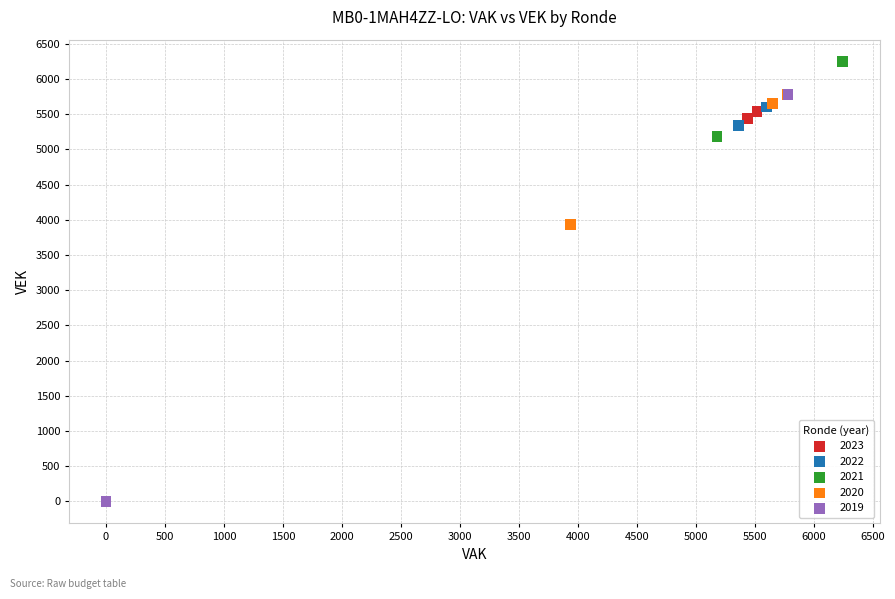

What are all the series names shown in the legend?

2023, 2022, 2021, 2020, 2019